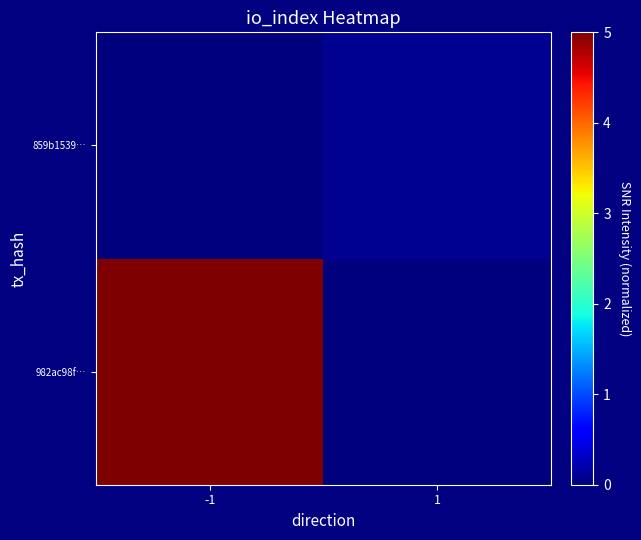

Reading right to left, extract all data points from this chart.

982ac98f…: 1=0.0	-1=5.0
859b1539…: 1=0.1	-1=0.0